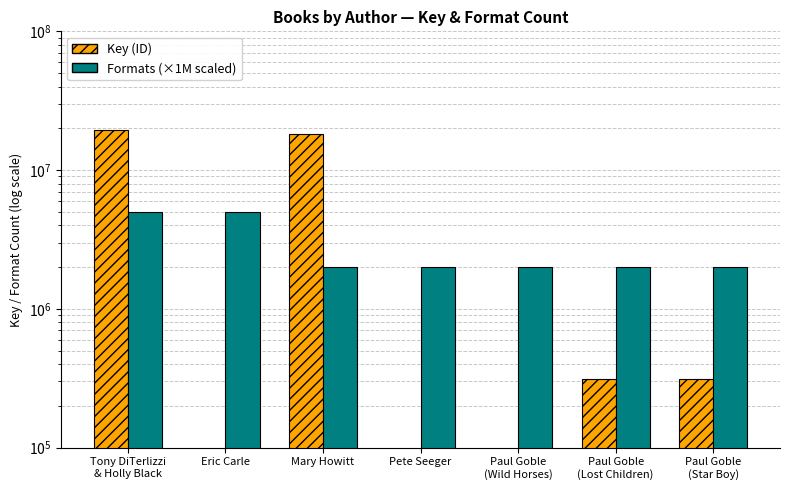

What is the label of the 6th bar from the right?

Eric Carle